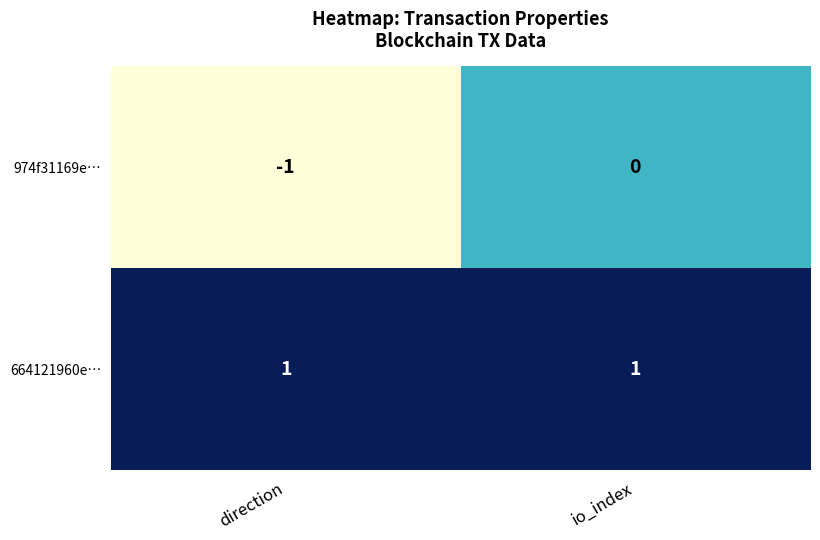

At direction, list the series in order from largest to smallest.

664121960e…, 974f31169e…